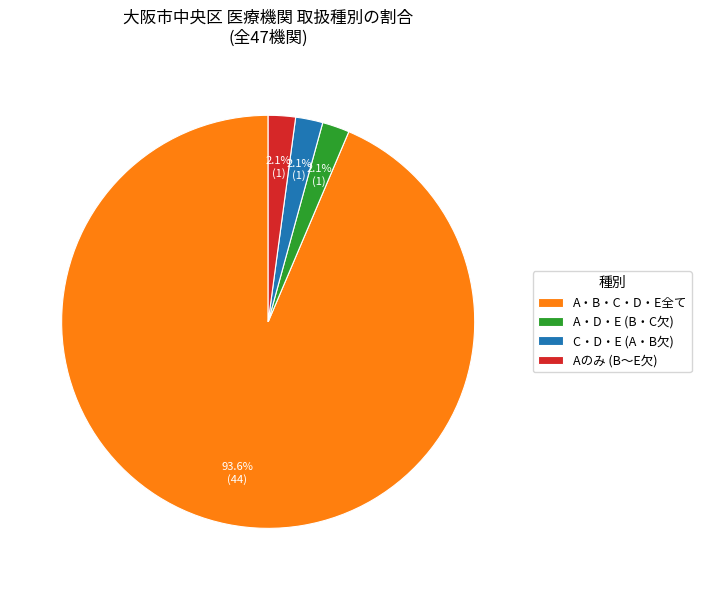

Count the number of slices in the pie.

4